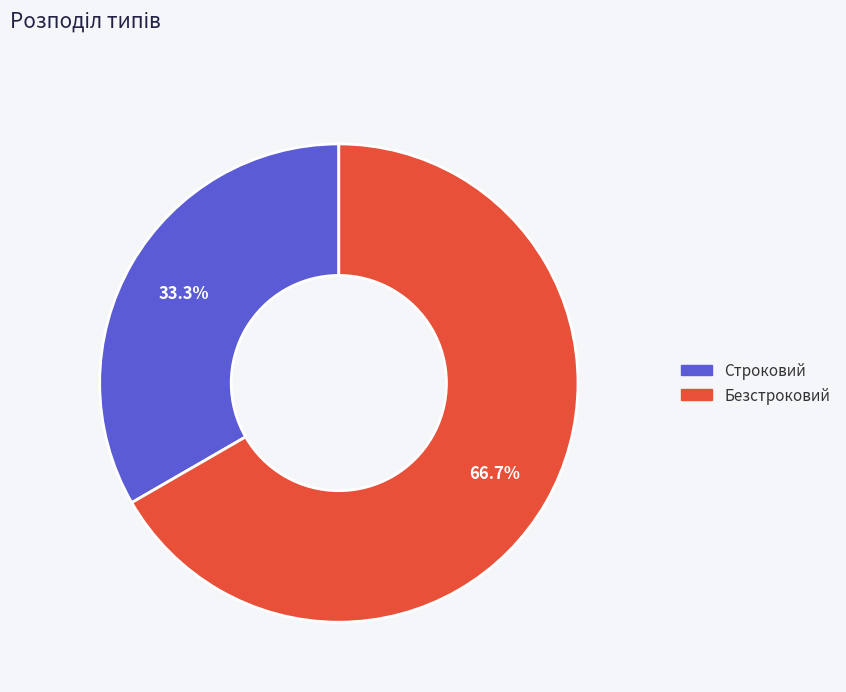

True or false: Строковий accounts for 22% of the total.

False